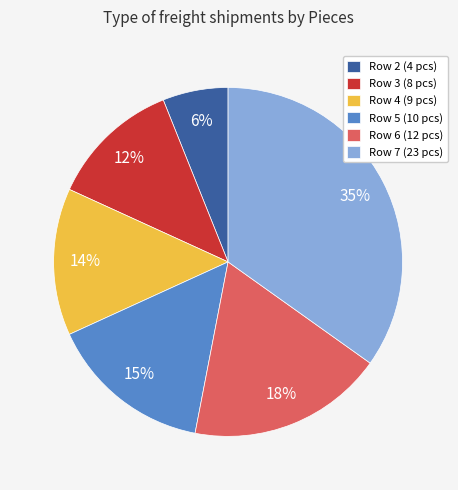

How many segments does this pie chart have?

6